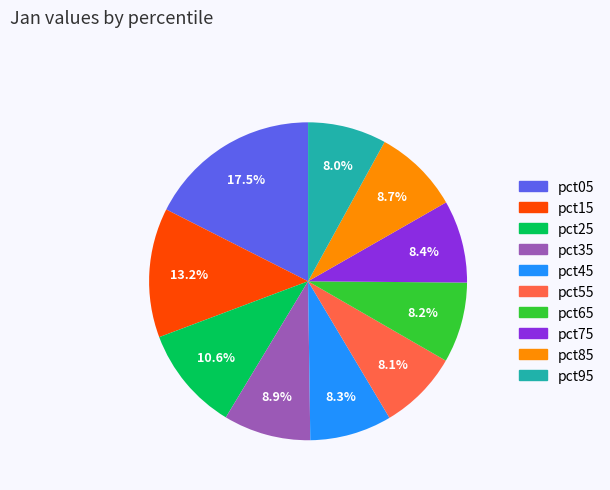

Is pct75 the majority of the pie?

No